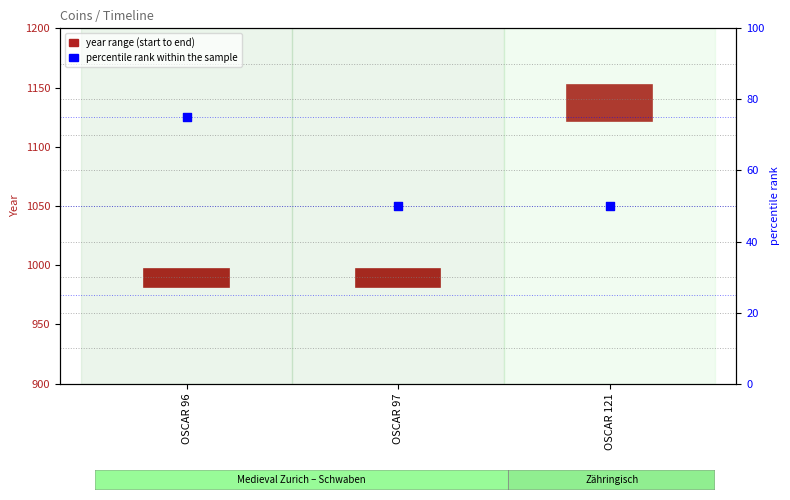

At how many categories does at least one series exceed 58?

1